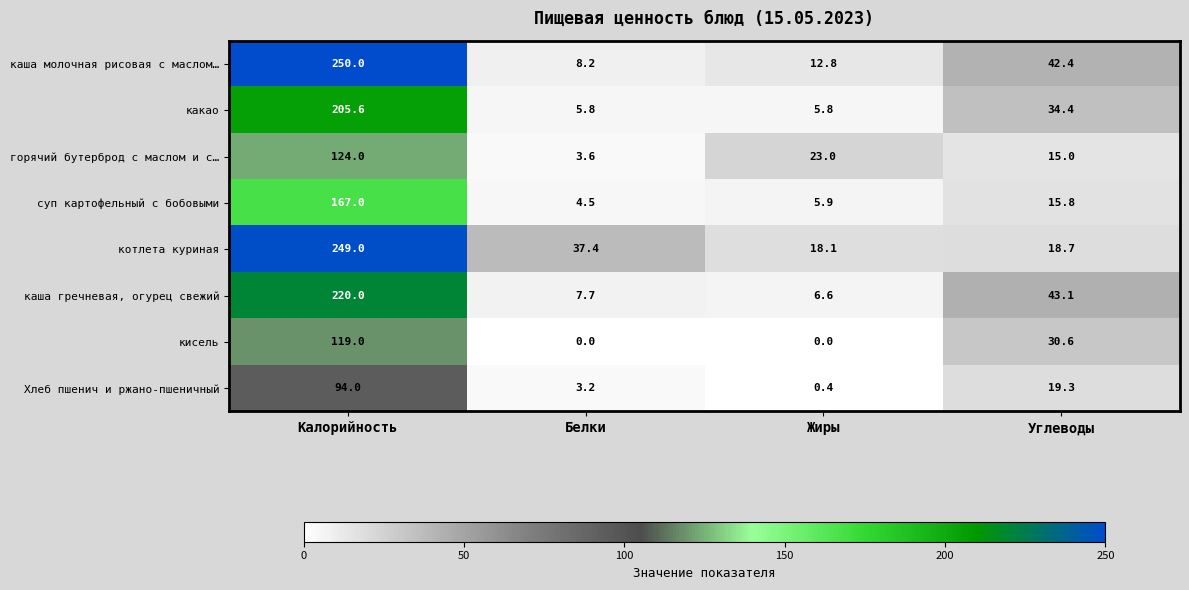

Is the value of кисель at Углеводы greater than the value of суп картофельный с бобовыми at Жиры?

Yes